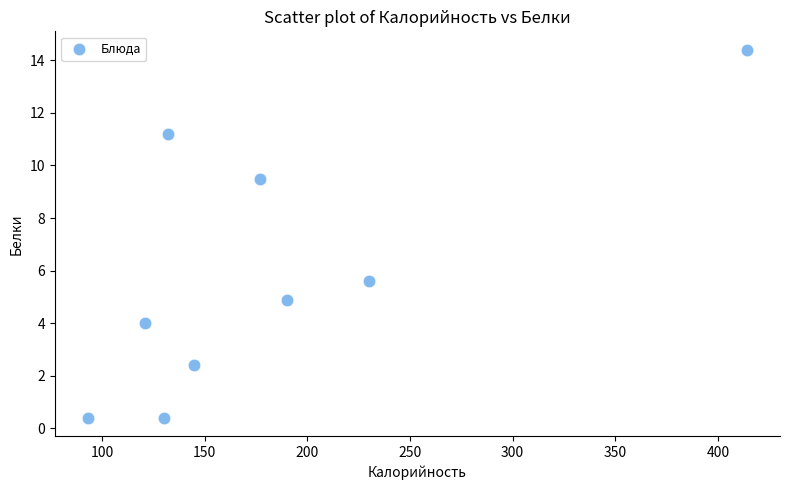

What is the range of X values (max minus min)?

321.1